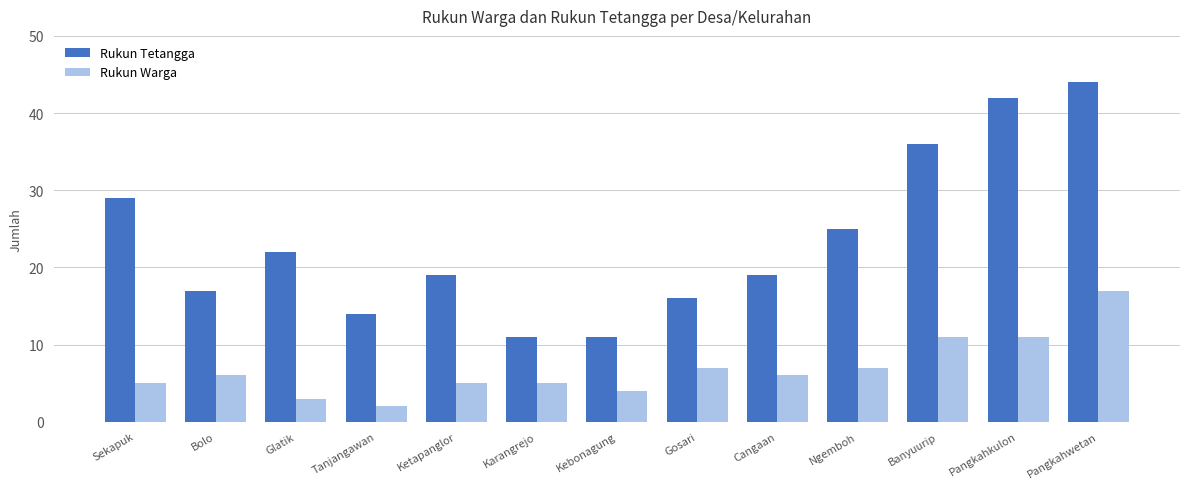

What is the maximum value for Rukun Tetangga?

44